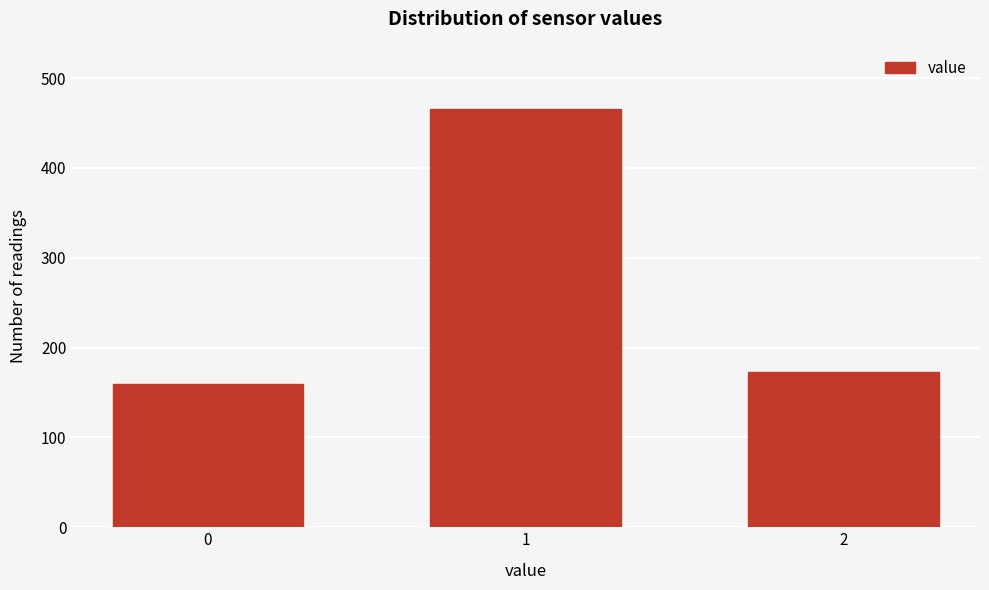

Reading left to right, transcribe all the data shown in this chart.

0=159	1=466	2=173